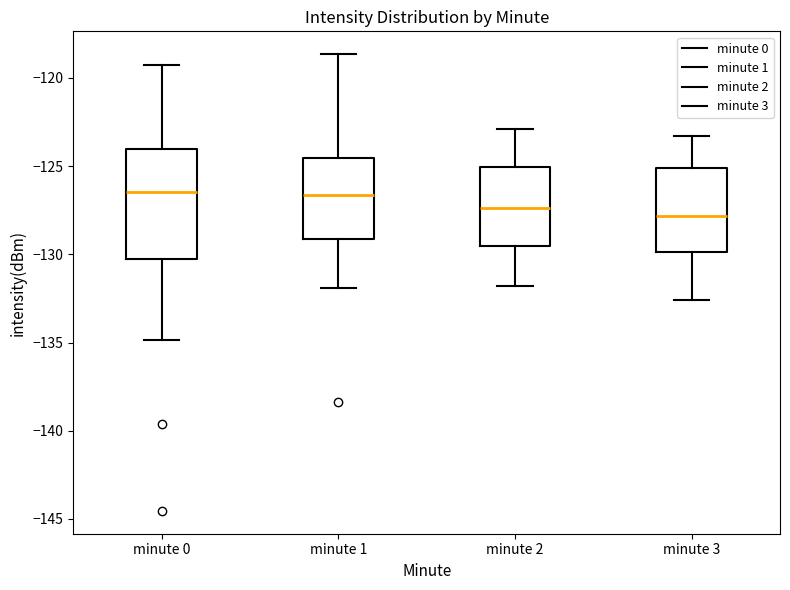

Reading left to right, read every box against the y-axis: the position of its median line, the range the box covers, and the ends of its whiskers. The values are not printed on the chart, so give them approximately, as read against the axis.

minute 0: median -126.5, box -130.0 to -124.0, whiskers -135.0 to -119.5
minute 1: median -126.5, box -129.0 to -124.5, whiskers -132.0 to -118.5
minute 2: median -127.5, box -129.5 to -125.0, whiskers -132.0 to -123.0
minute 3: median -128.0, box -130.0 to -125.0, whiskers -132.5 to -123.5